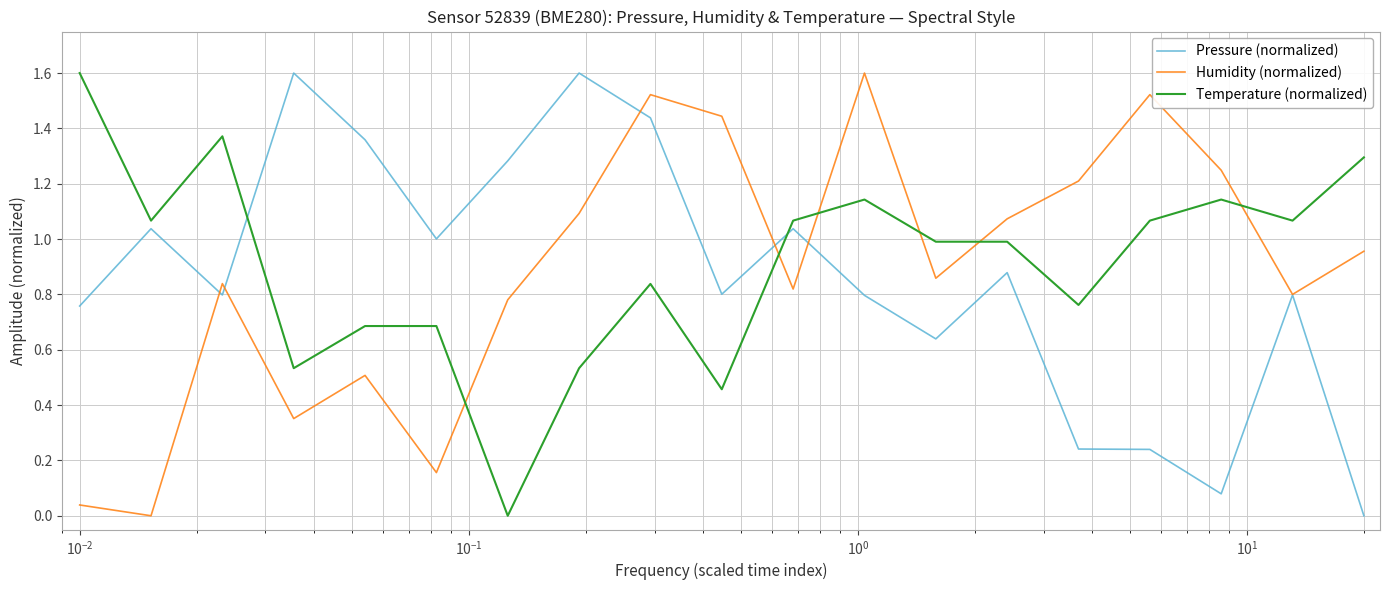

What is the maximum value shown in the chart?

1.6